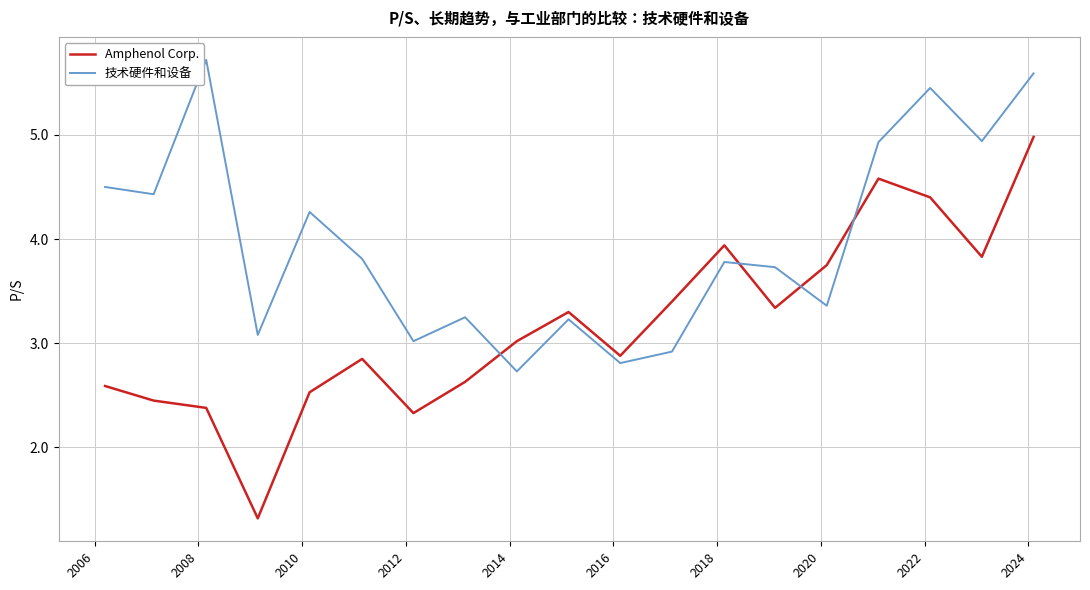

Which series has the largest total across all categories?

技术硬件和设备